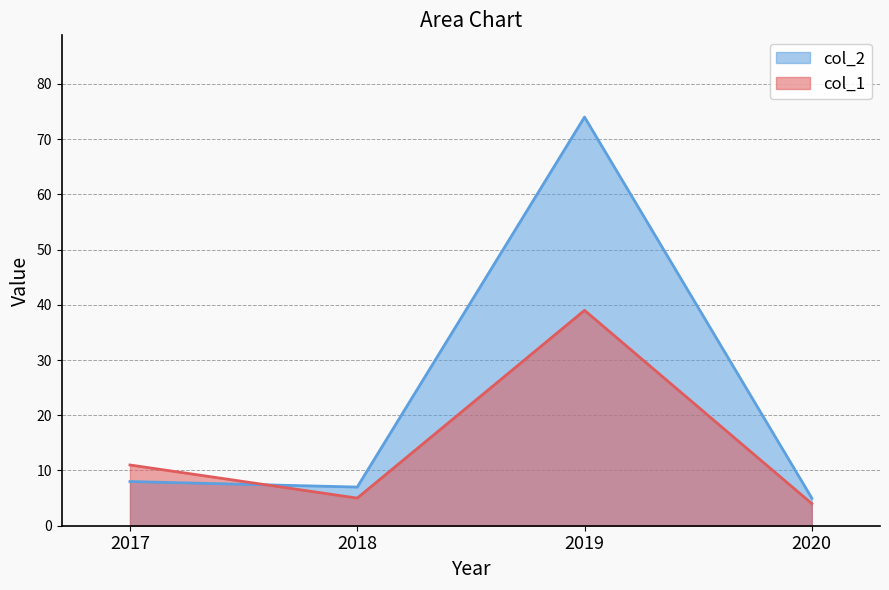

How many interior local peaks does the col_1 series have?

1